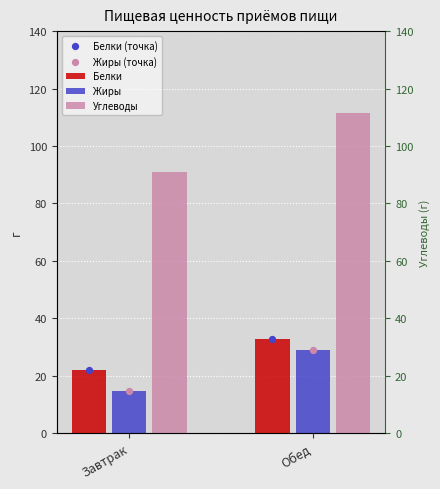

What are all the series names shown in the legend?

Белки, Жиры, Углеводы, Белки (точка), Жиры (точка)